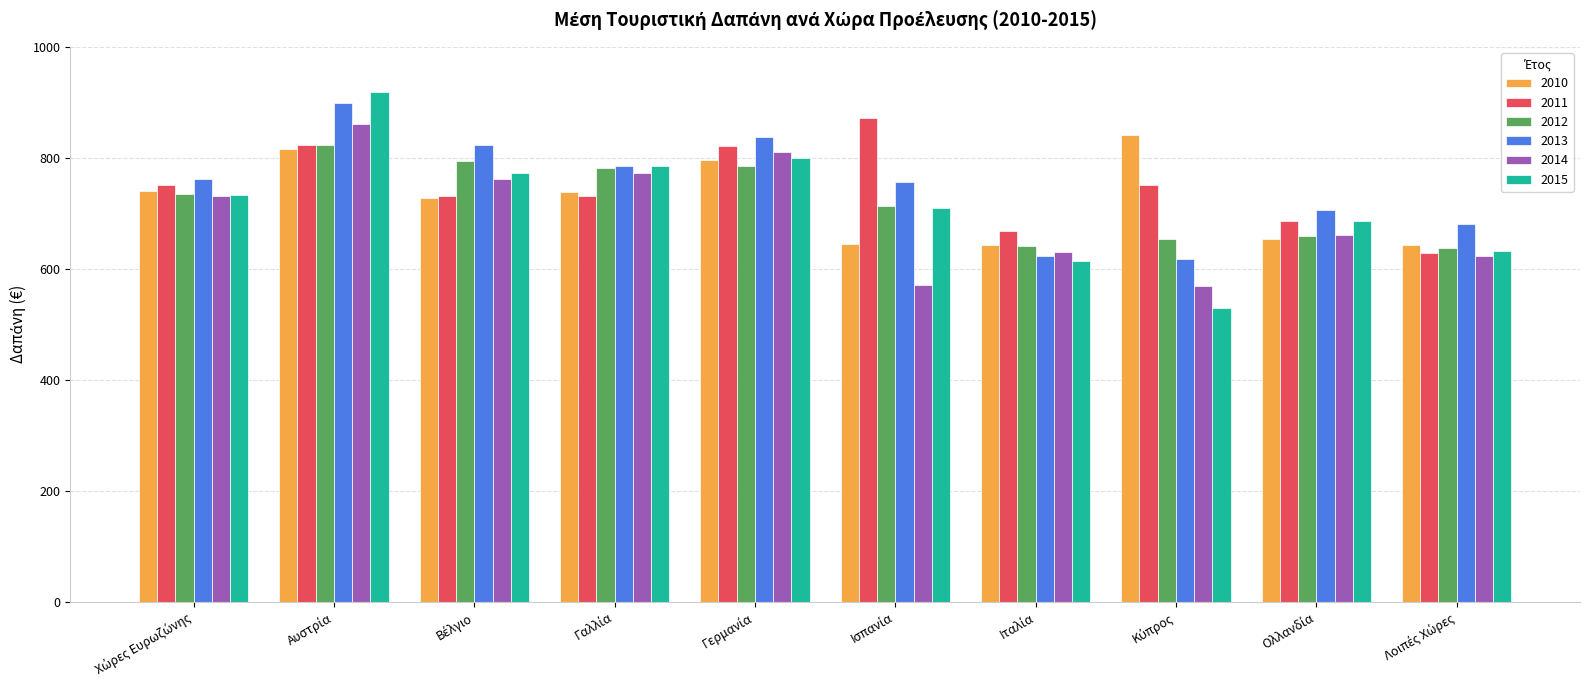

What are all the series names shown in the legend?

2010, 2011, 2012, 2013, 2014, 2015